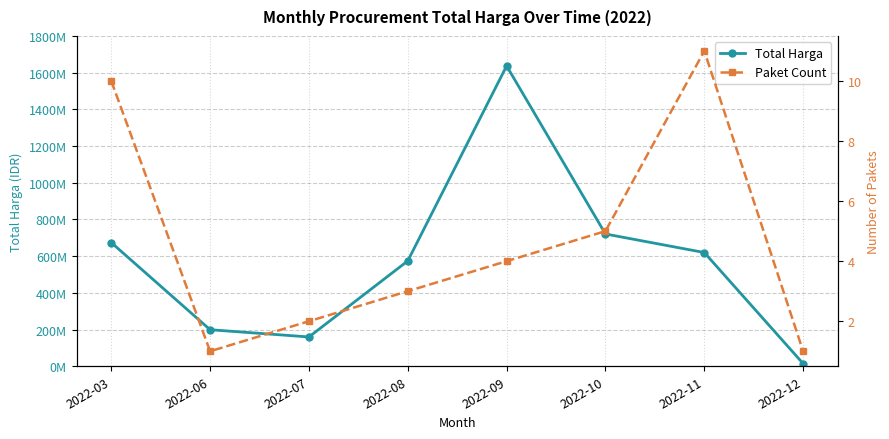

What is the difference between the second highest and minimum values in the Paket Count series?

9